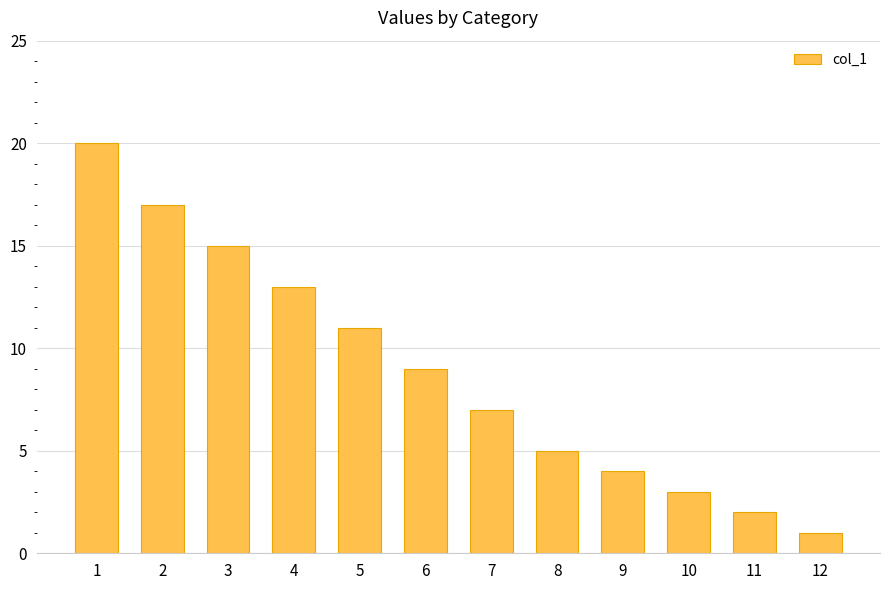

Rank the categories by value from lowest to highest.

12, 11, 10, 9, 8, 7, 6, 5, 4, 3, 2, 1